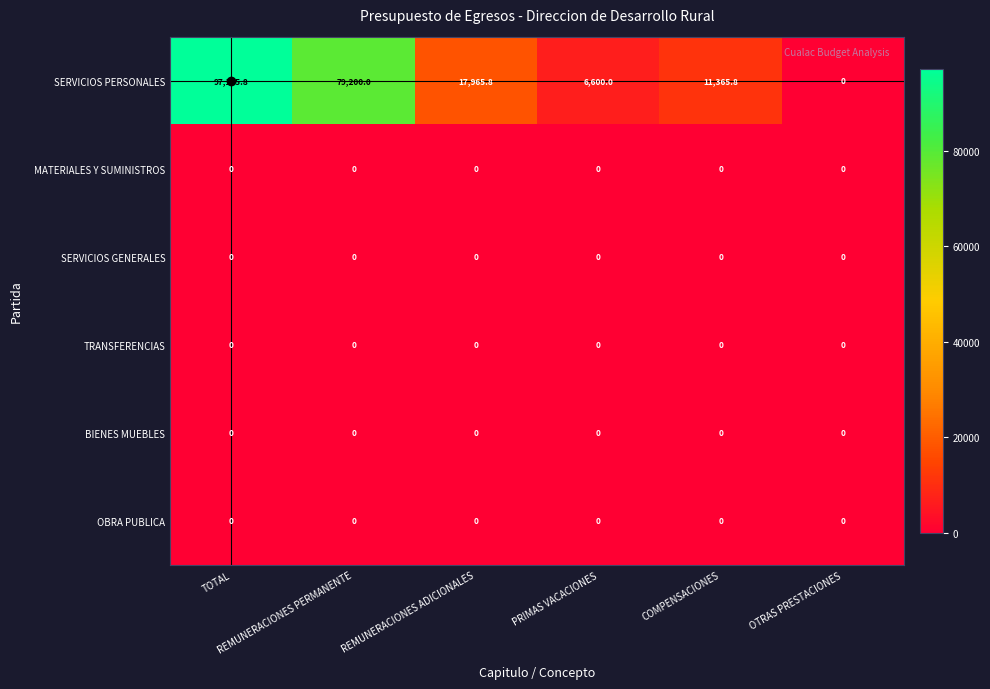

Which series has the largest total across all categories?

SERVICIOS PERSONALES